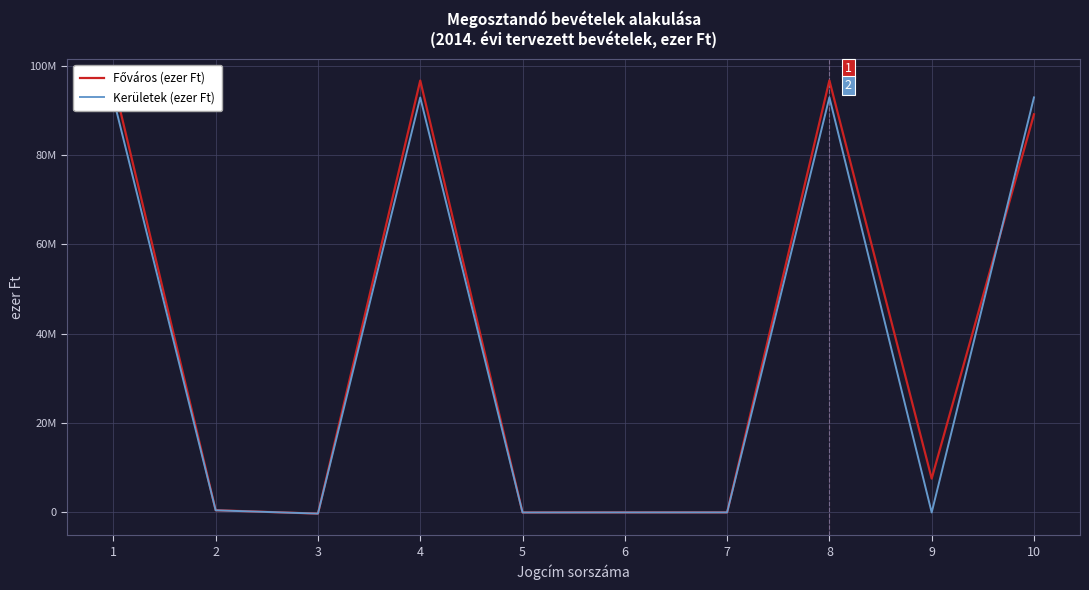

What is the total value across all series at 1?

189000000.0